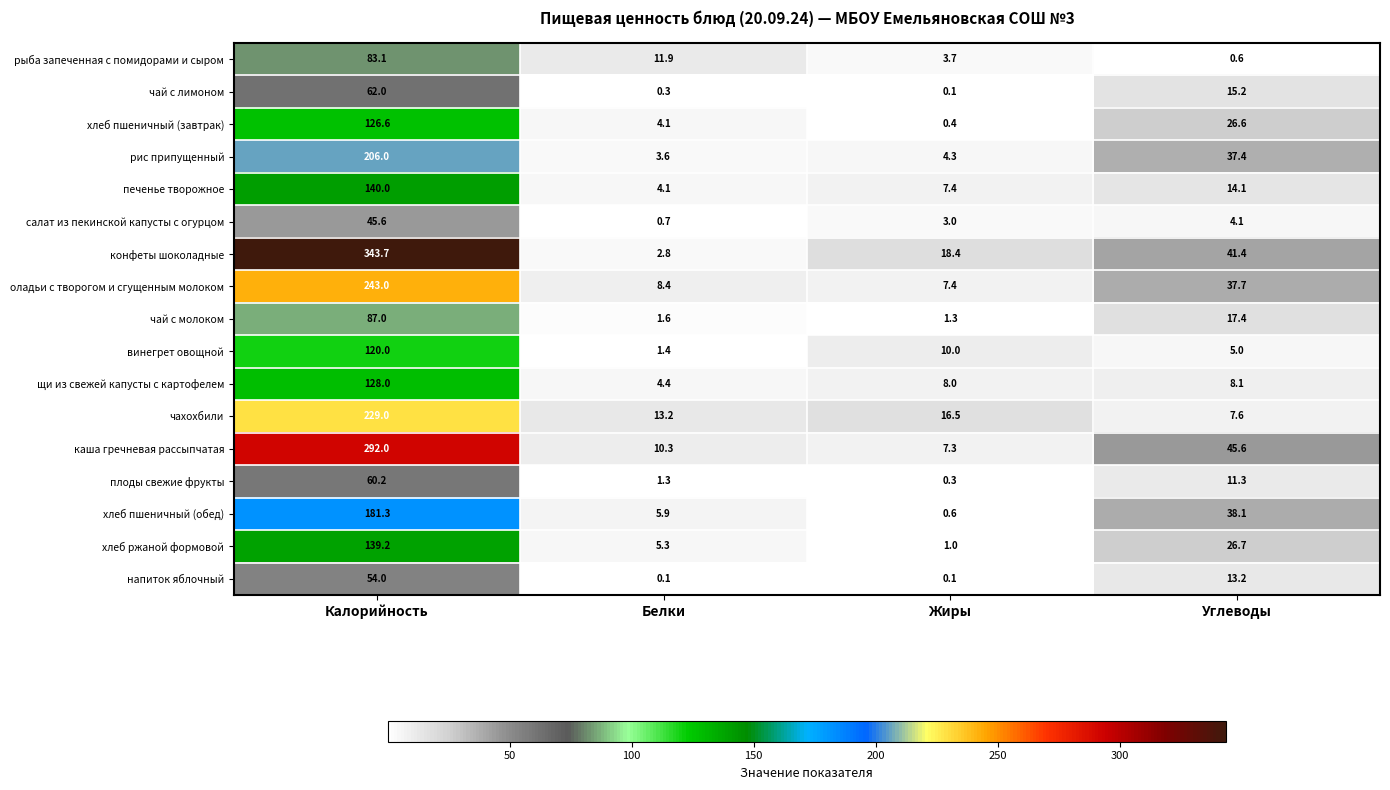

What is the difference between the maximum and minimum values in the рис припущенный series?

202.4